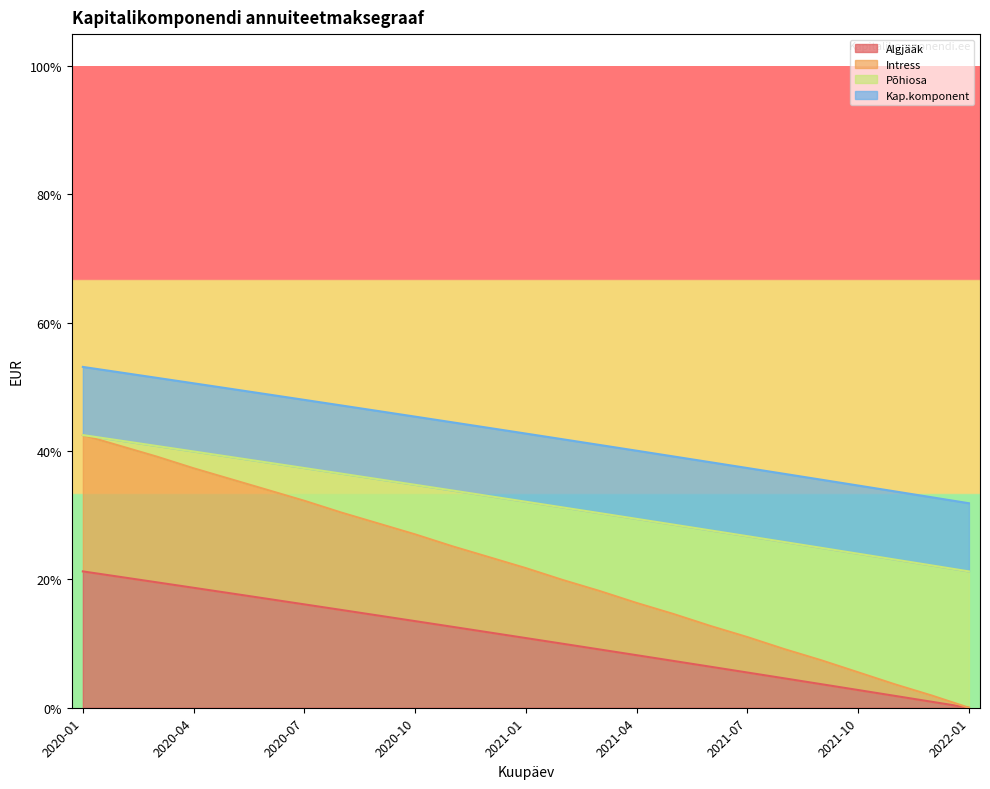

The value of Põhiosa at 2020-03 is 0.6. True or false?

False